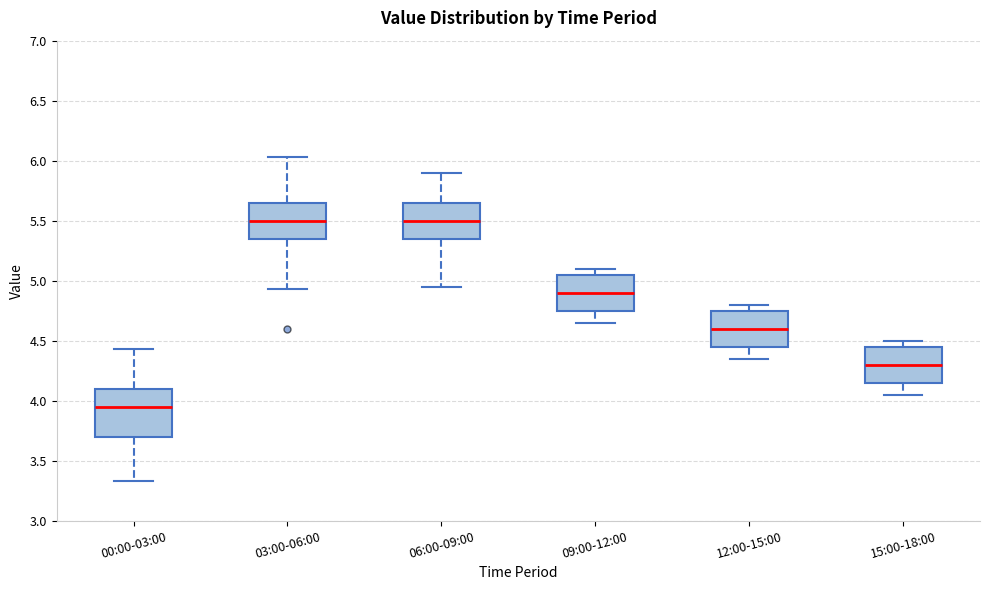

Reading left to right, transcribe this box plot: for each box, give where its median line is, the range the box spans, and where its two whiskers end, as read against the y-axis. The values are not printed on the chart, so give them approximately, as read against the axis.

00:00-03:00: median 3.95, box 3.70 to 4.10, whiskers 3.35 to 4.45
03:00-06:00: median 5.50, box 5.35 to 5.65, whiskers 4.95 to 6.05
06:00-09:00: median 5.50, box 5.35 to 5.65, whiskers 4.95 to 5.90
09:00-12:00: median 4.90, box 4.75 to 5.05, whiskers 4.65 to 5.10
12:00-15:00: median 4.60, box 4.45 to 4.75, whiskers 4.35 to 4.80
15:00-18:00: median 4.30, box 4.15 to 4.45, whiskers 4.05 to 4.50